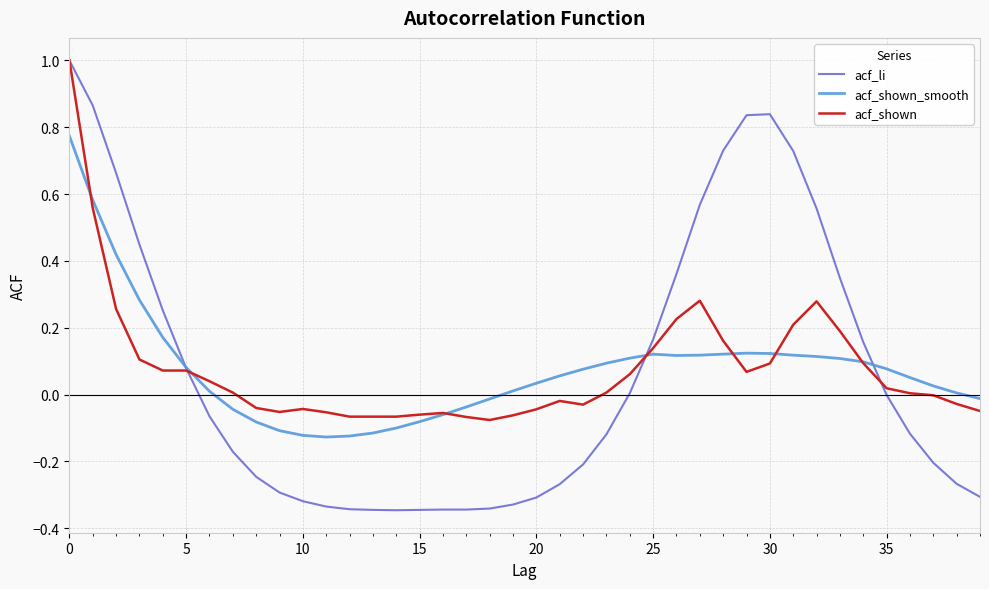

What is the maximum value for acf_li?

1.0